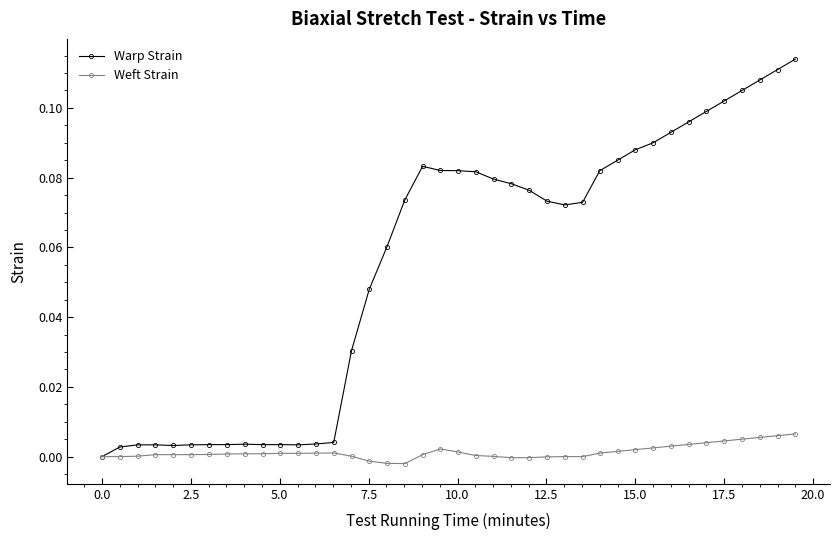

Which series has the largest total across all categories?

Warp Strain